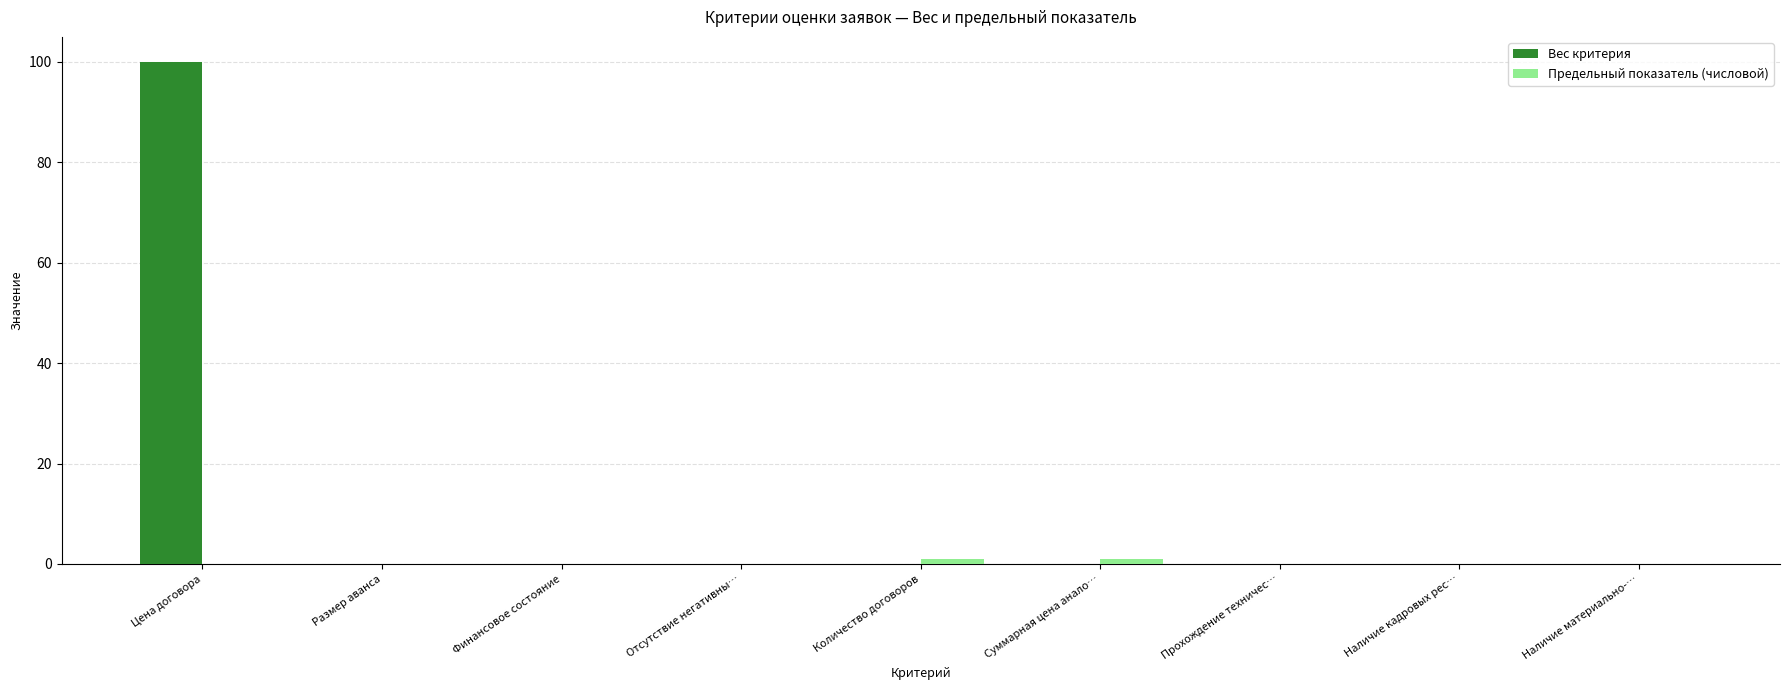

At which category is the sum across all series the highest?

Цена договора